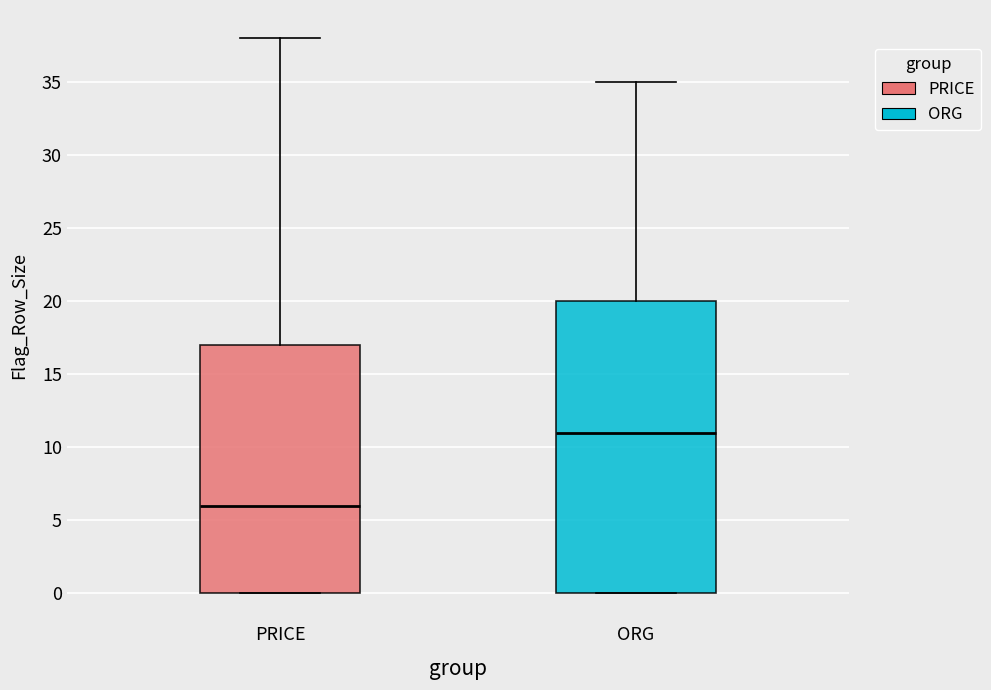

Reading left to right, read every box against the y-axis: the position of its median line, the range the box covers, and the ends of its whiskers. The values are not printed on the chart, so give them approximately, as read against the axis.

PRICE: median 6, box 0 to 17, whiskers 0 to 38
ORG: median 11, box 0 to 20, whiskers 0 to 35